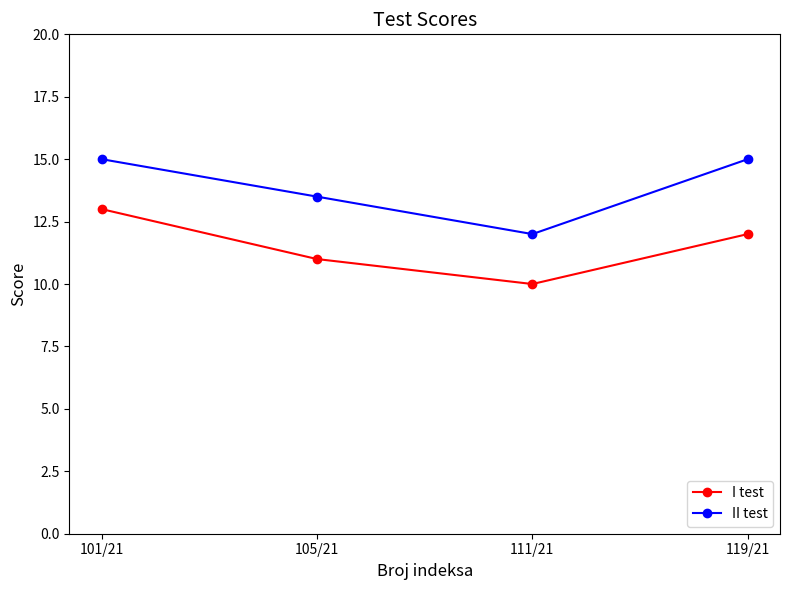

List the series in order of their overall mean, lowest first.

I test, II test